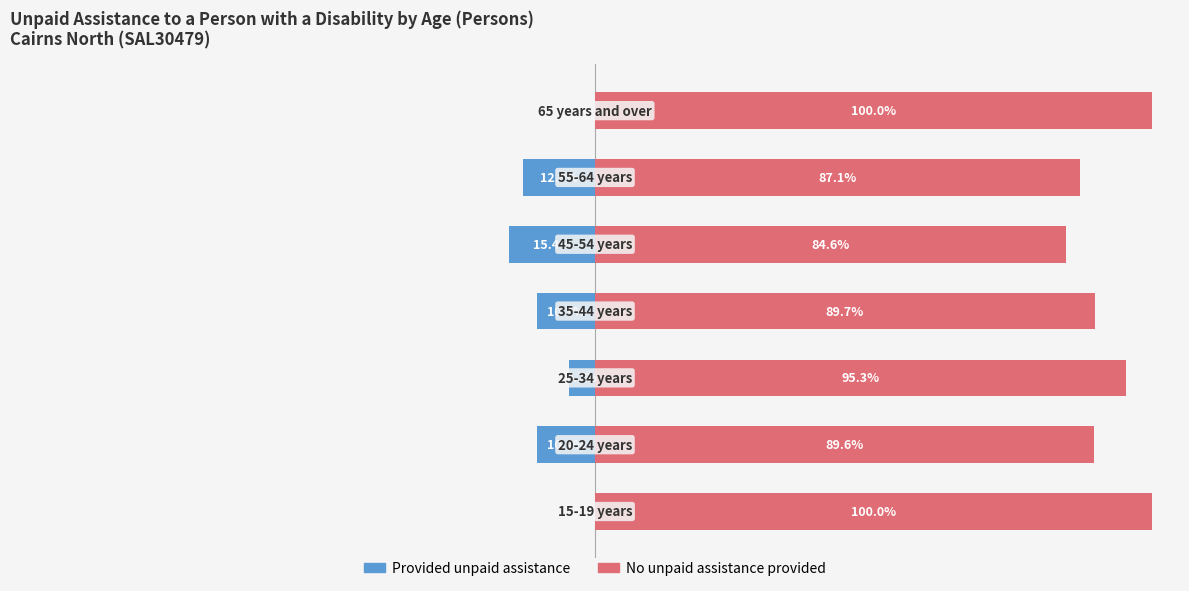

Rank the categories by No unpaid assistance provided value from highest to lowest.

0, 6, 2, 3, 1, 5, 4